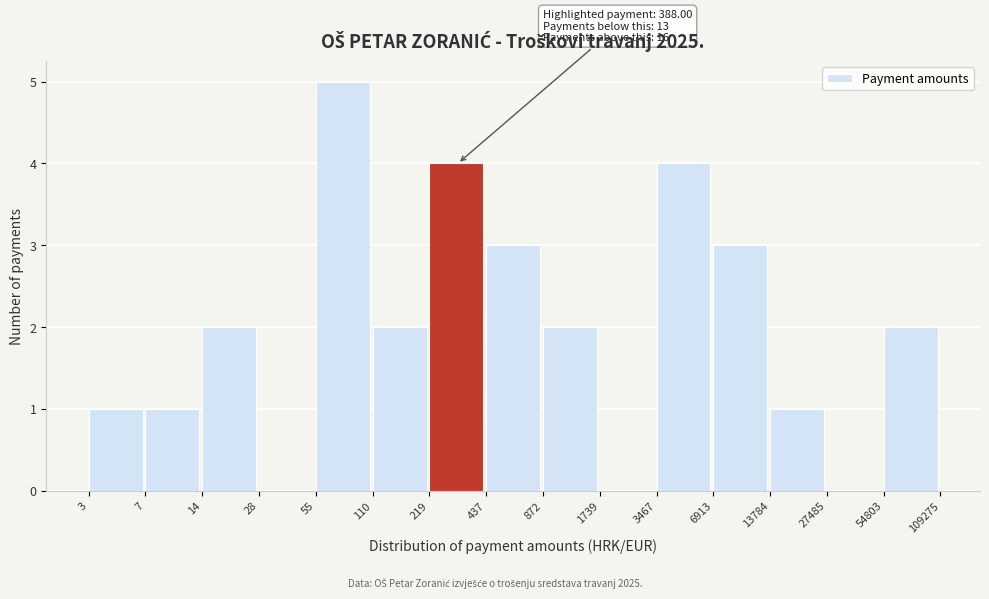

Reading right to left, what are all the values shown in this chart?

54803=2	27485=0	13784=1	6913=3	3467=4	1739=0	872=2	437=3	219=4	110=2	55=5	28=0	14=2	7=1	3=1